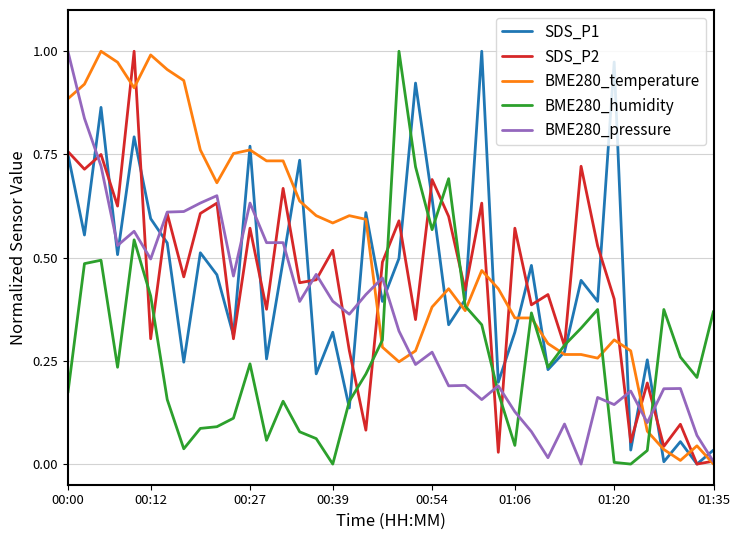

What are all the series names shown in the legend?

SDS_P1, SDS_P2, BME280_temperature, BME280_humidity, BME280_pressure